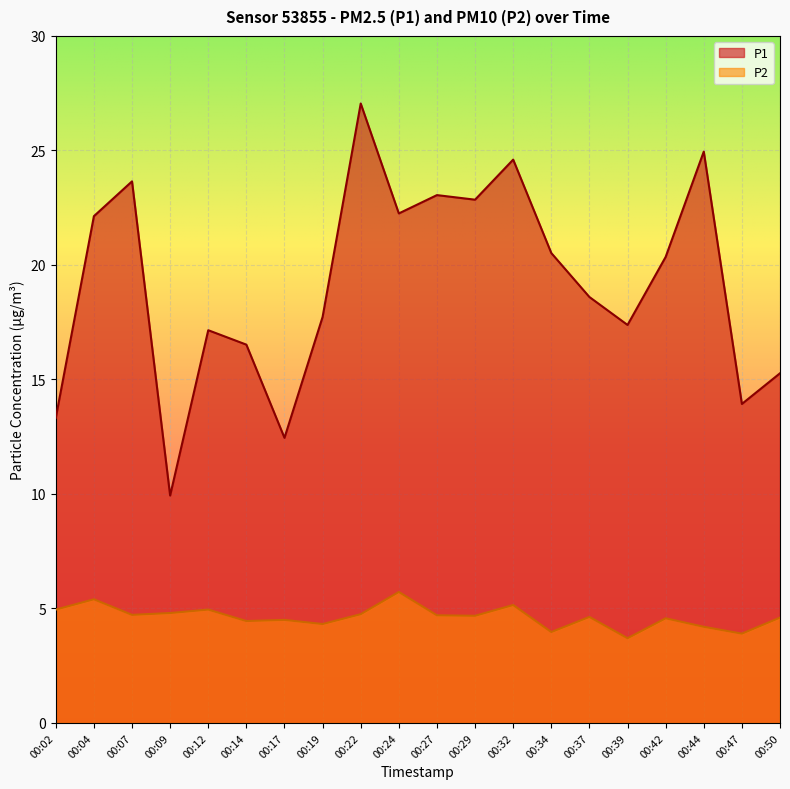

What is the difference between the highest and lowest values at 00:24?

16.5